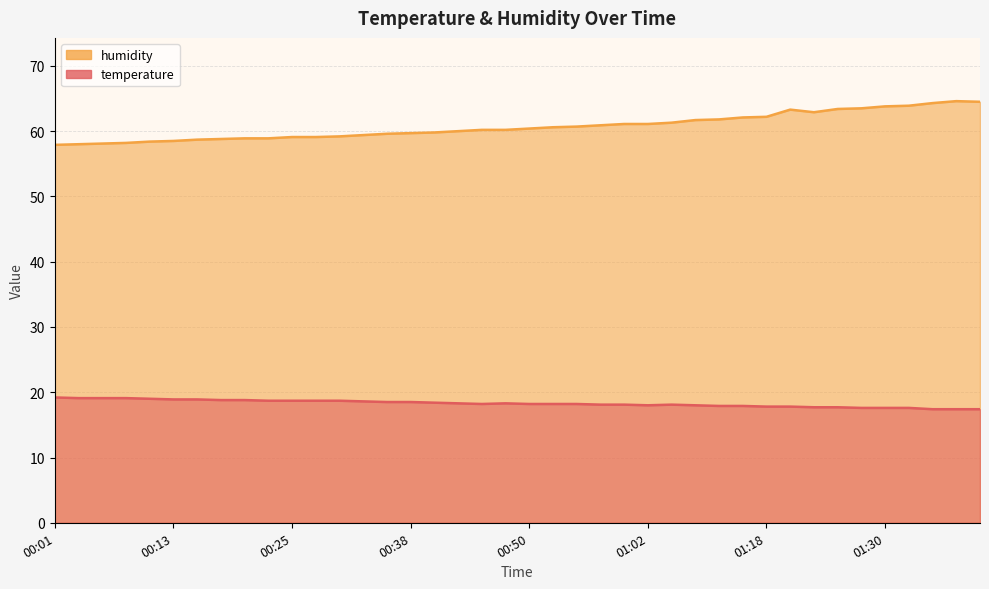

True or false: temperature and humidity intersect in this chart.

False